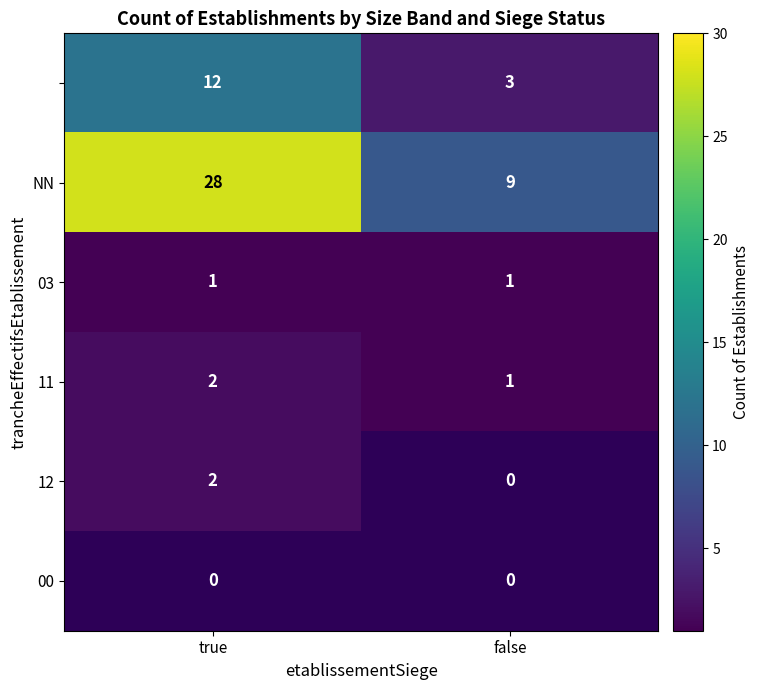

Is it true that 03 equals 1.6 at false?

False